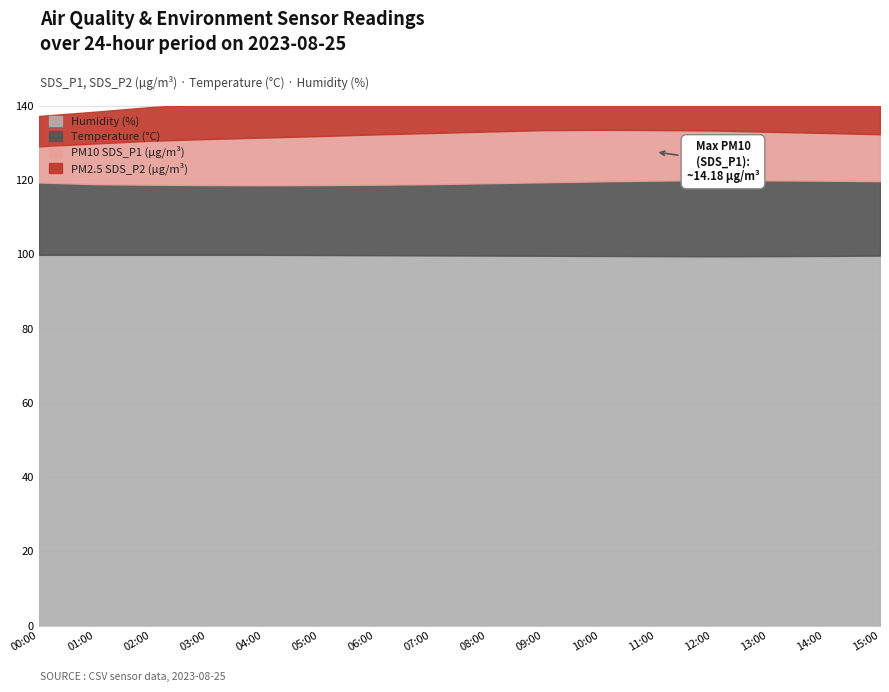

How many data points in Temp are less than 19?

4